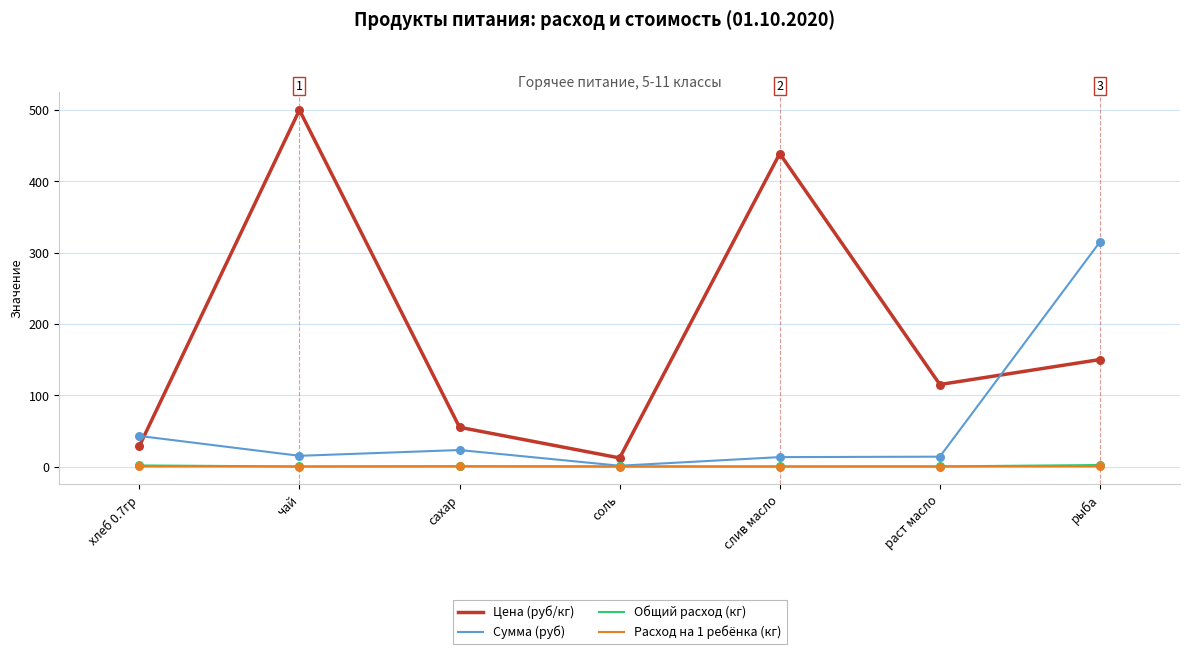

At which category is the sum across all series the highest?

чай